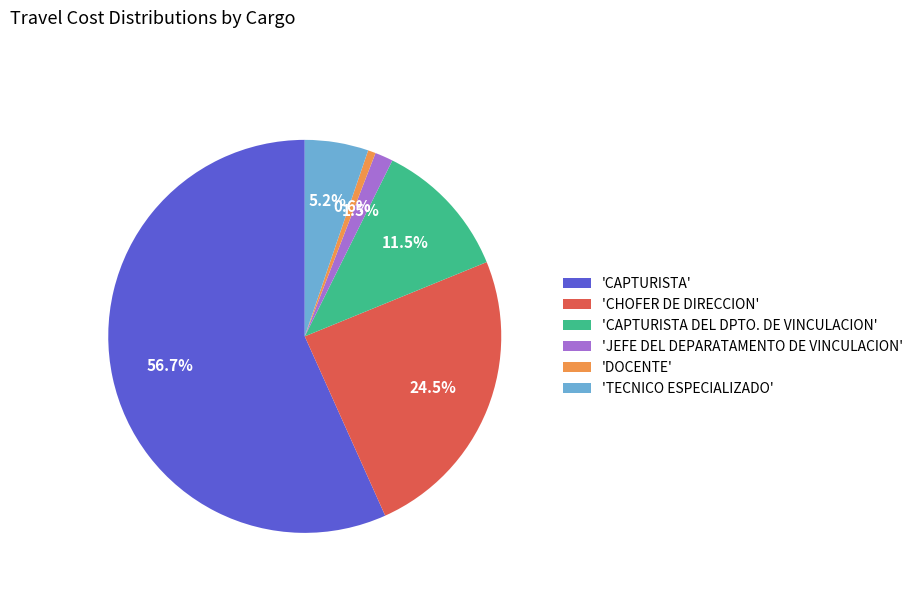

What is the largest slice in the pie chart?

'CAPTURISTA'